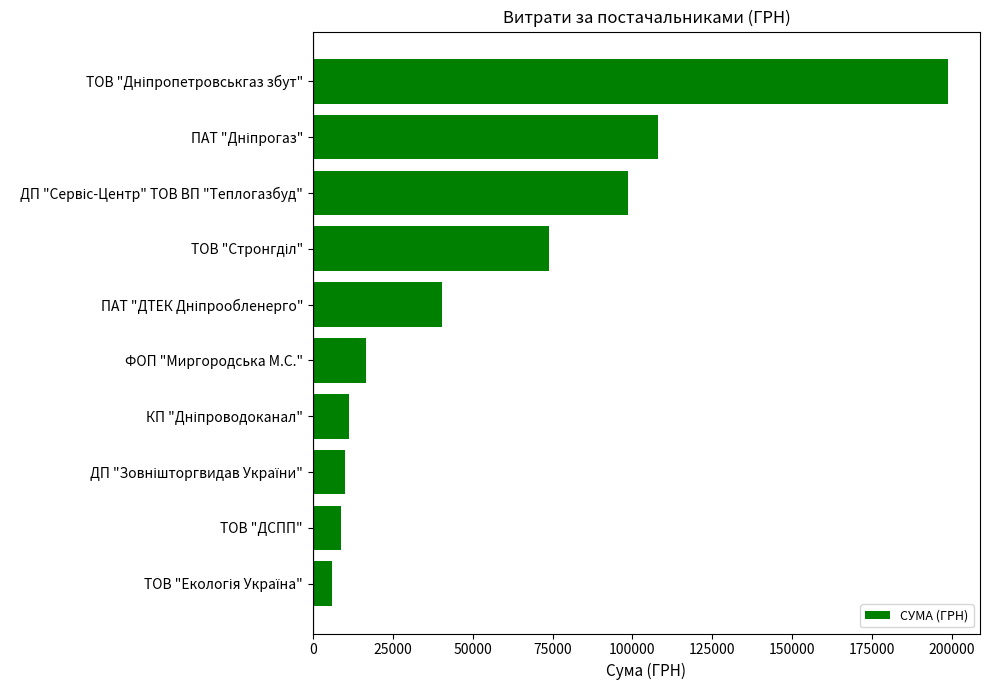

What value does the data have at ФОП "Миргородська М.С."?

16649.9